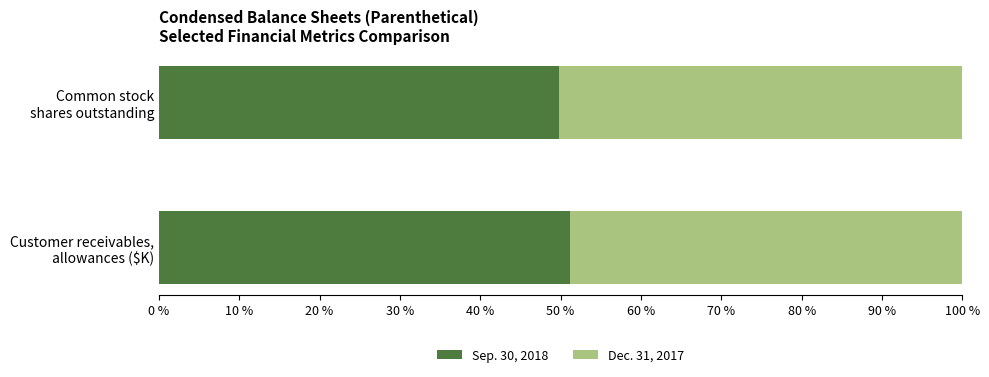

How many series are shown in this chart?

2